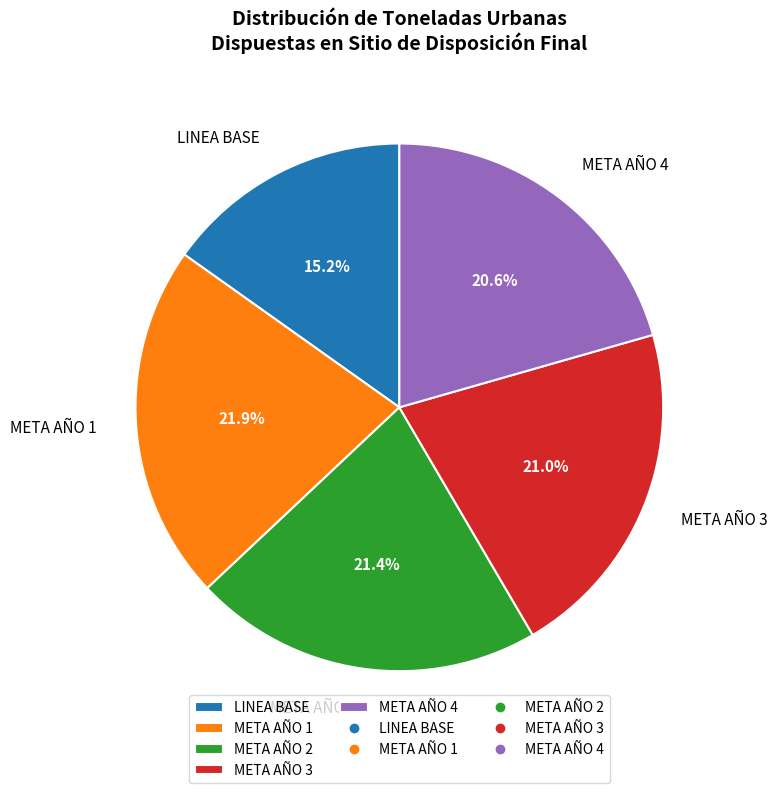

Count the number of slices in the pie.

5